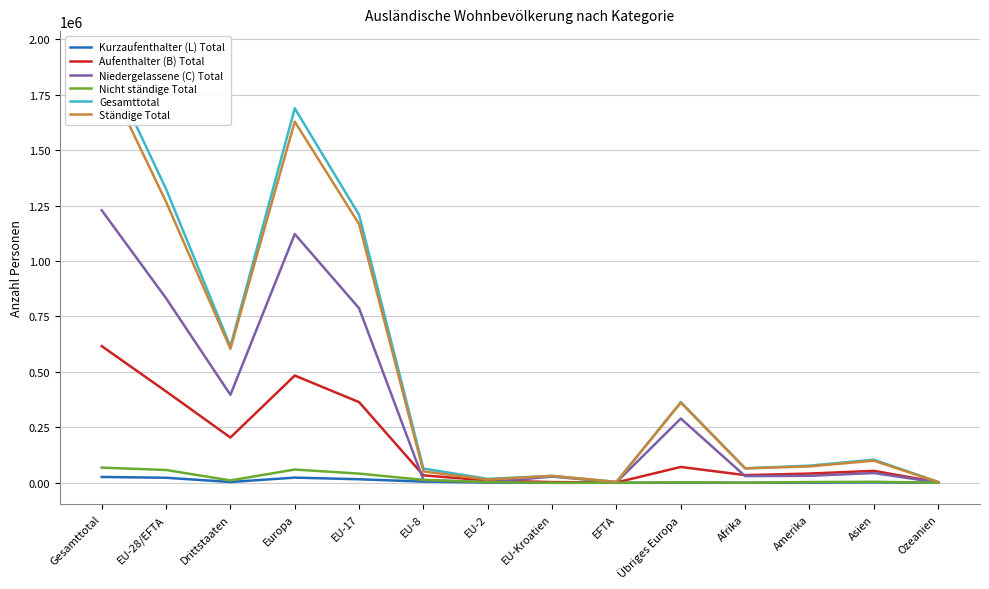

Reading left to right, list all the values displayed in this chart.

Kurzaufenthalter (L) Total: Gesamttotal=26323	EU-28/EFTA=22704	Drittstaaten=3619	Europa=23309	EU-17=15883	EU-8=5370	EU-2=1396	EU-Kroatien=30	EFTA=25	Übriges Europa=605	Afrika=184	Amerika=852	Asien=1914	Ozeanien=61
Aufenthalter (B) Total: Gesamttotal=616110	EU-28/EFTA=412088	Drittstaaten=204022	Europa=483489	EU-17=363650	EU-8=33432	EU-2=10391	EU-Kroatien=3183	EFTA=1432	Übriges Europa=71401	Afrika=34476	Amerika=41614	Asien=53725	Ozeanien=2441
Niedergelassene (C) Total: Gesamttotal=1228609	EU-28/EFTA=831989	Drittstaaten=396620	Europa=1121517	EU-17=786759	EU-8=12313	EU-2=2762	EU-Kroatien=27726	EFTA=2429	Übriges Europa=289528	Afrika=30199	Amerika=31465	Asien=43940	Ozeanien=1106
Nicht ständige Total: Gesamttotal=68337	EU-28/EFTA=57695	Drittstaaten=10642	Europa=59691	EU-17=41348	EU-8=12981	EU-2=3095	EU-Kroatien=182	EFTA=89	Übriges Europa=1996	Afrika=543	Amerika=3279	Asien=4597	Ozeanien=225
Gesamttotal: Gesamttotal=1939379	EU-28/EFTA=1324476	Drittstaaten=614903	Europa=1688006	EU-17=1207640	EU-8=64096	EU-2=17644	EU-Kroatien=31121	EFTA=3975	Übriges Europa=363530	Afrika=65402	Amerika=77210	Asien=104176	Ozeanien=3833
Ständige Total: Gesamttotal=1871042	EU-28/EFTA=1266781	Drittstaaten=604261	Europa=1628315	EU-17=1166292	EU-8=51115	EU-2=14549	EU-Kroatien=30939	EFTA=3886	Übriges Europa=361534	Afrika=64859	Amerika=73931	Asien=99579	Ozeanien=3608